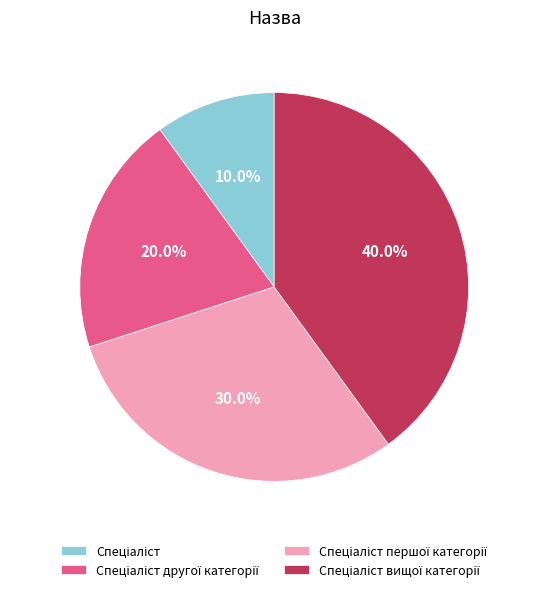

Does any single category account for the majority?

No